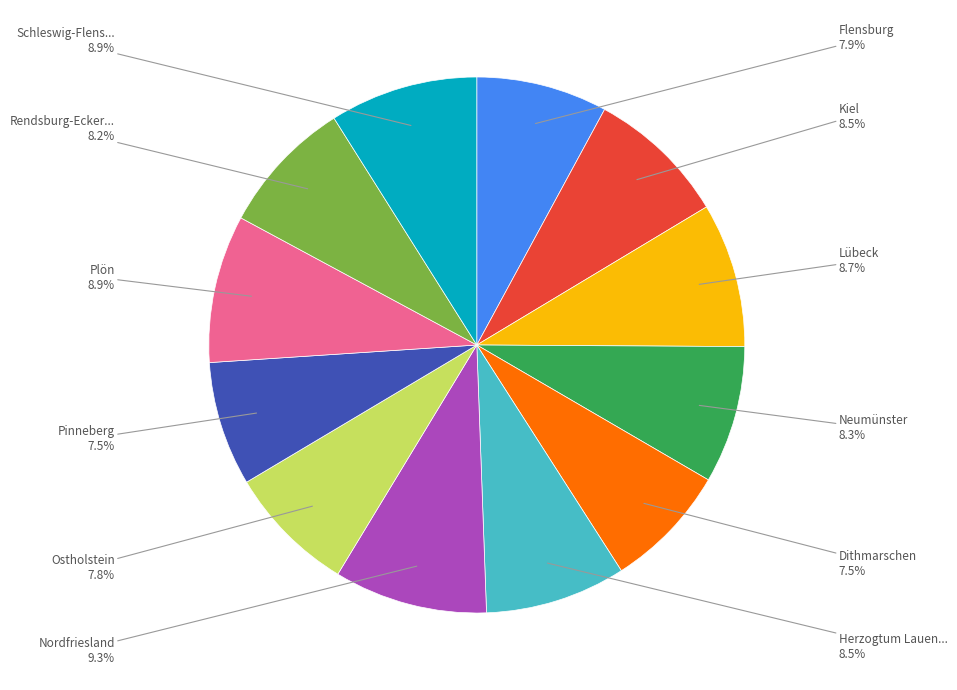

How many segments does this pie chart have?

12